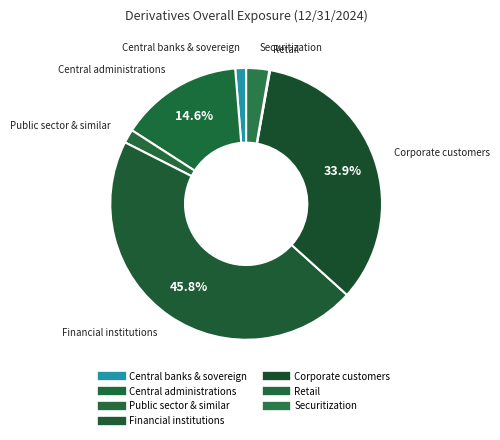

Between Retail and Central banks & sovereign, which is larger?

Central banks & sovereign